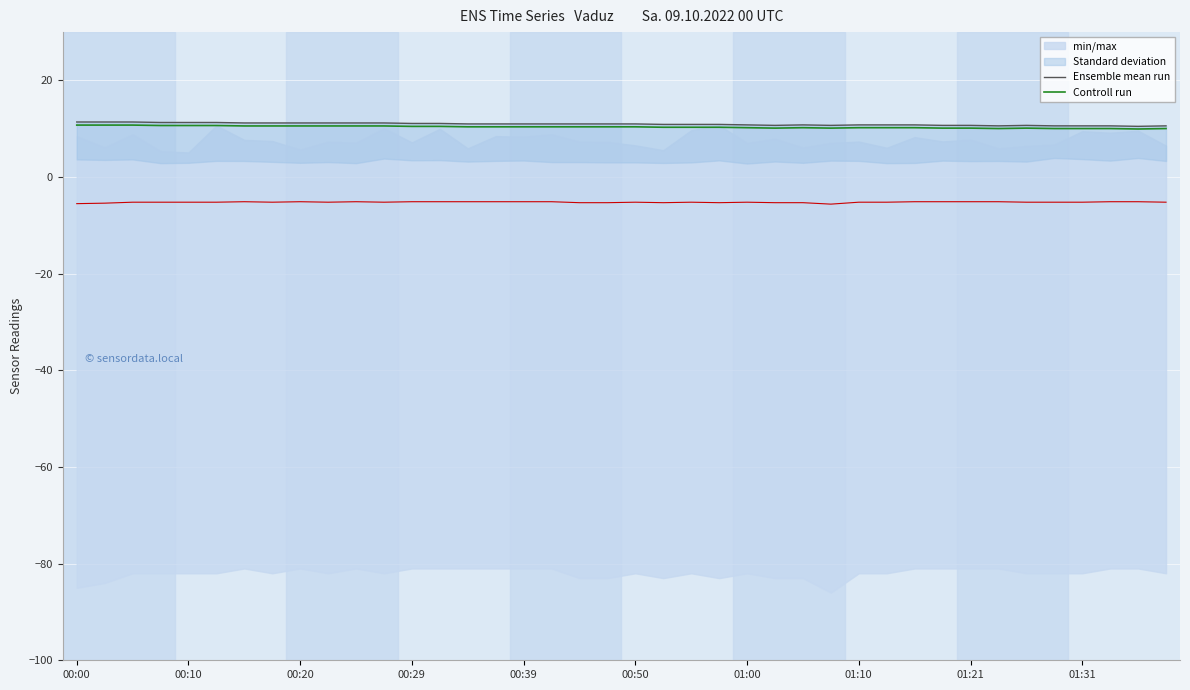

What is the highest value of the Ensemble mean run series?

11.4